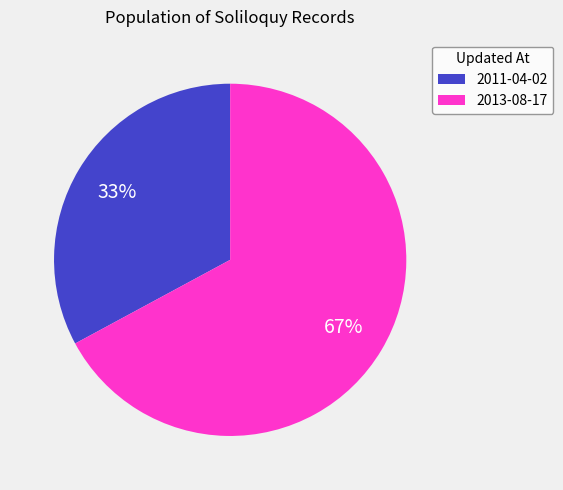

What is the smallest slice in the pie chart?

2011-04-02